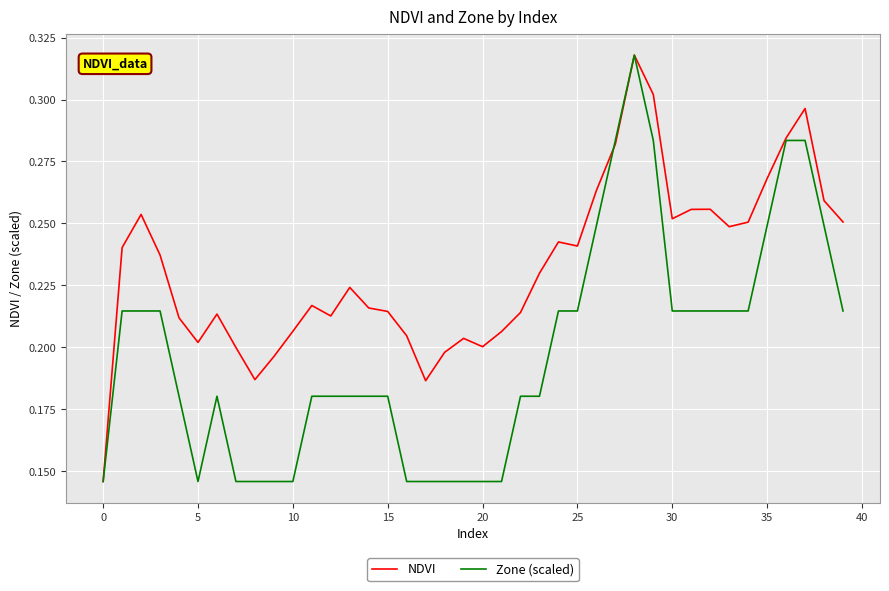

Rank the series by their average value, from highest to lowest.

NDVI, Zone (scaled)